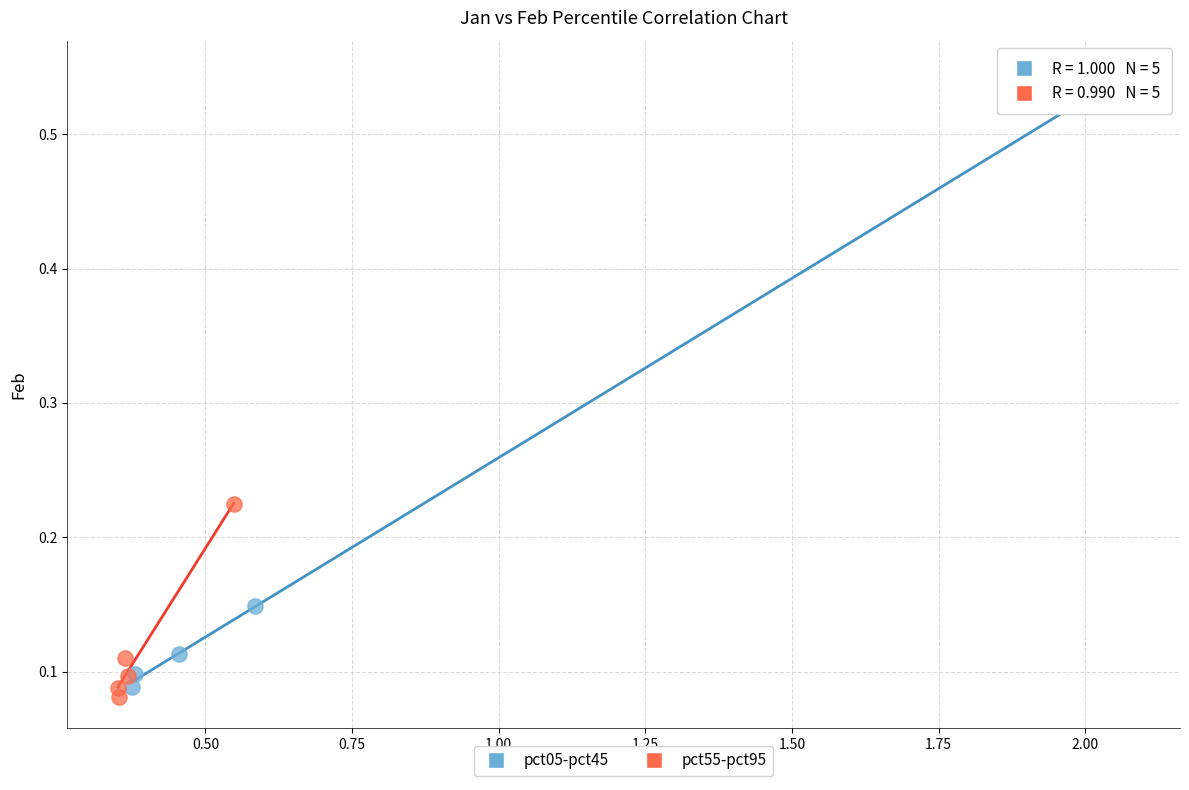

Which series contains the lowest Y value?

pct55-pct95